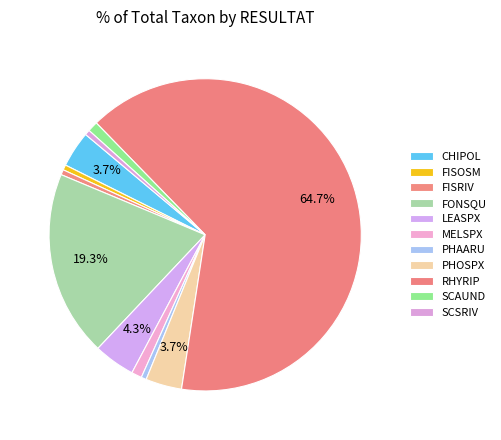

What percentage is the FISOSM slice, to the nearest percent?

1%